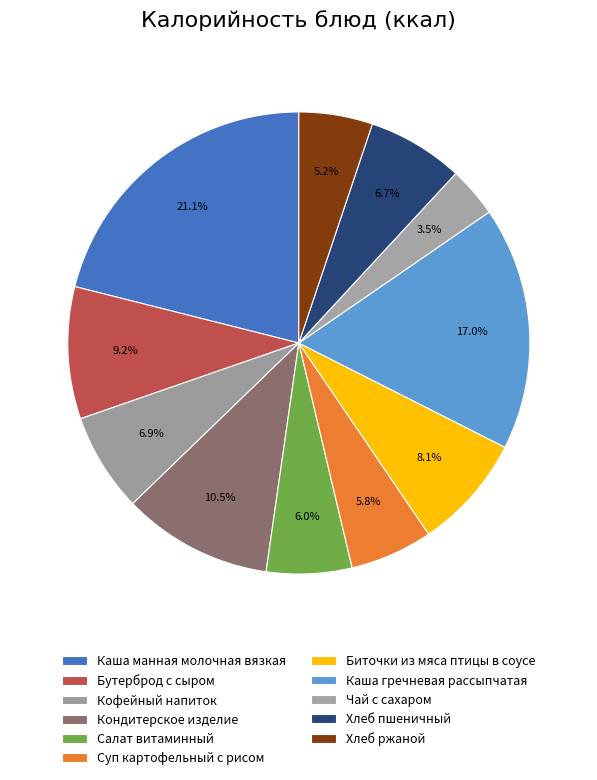

How many segments does this pie chart have?

11